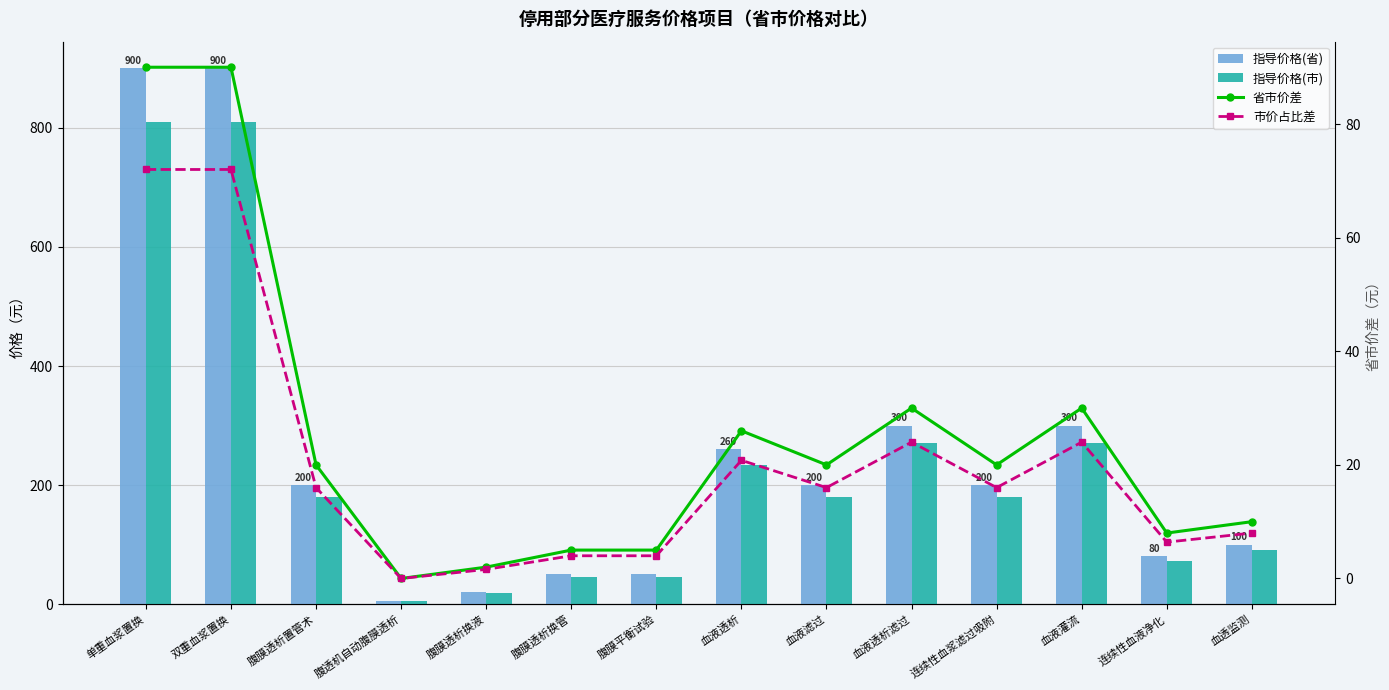

What position from the left is 腹膜平衡试验?

7